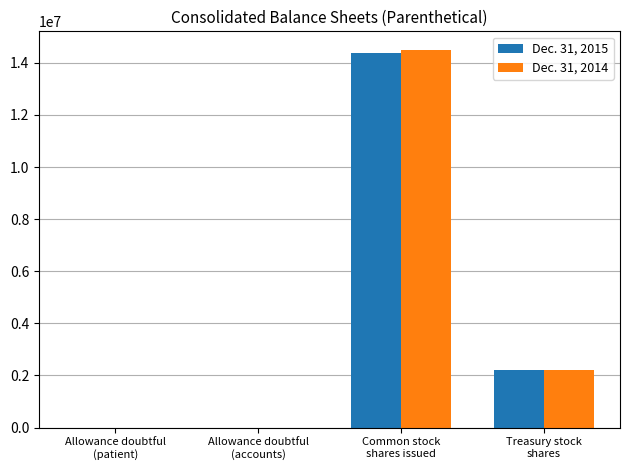

What is the greatest value displayed?

14487346